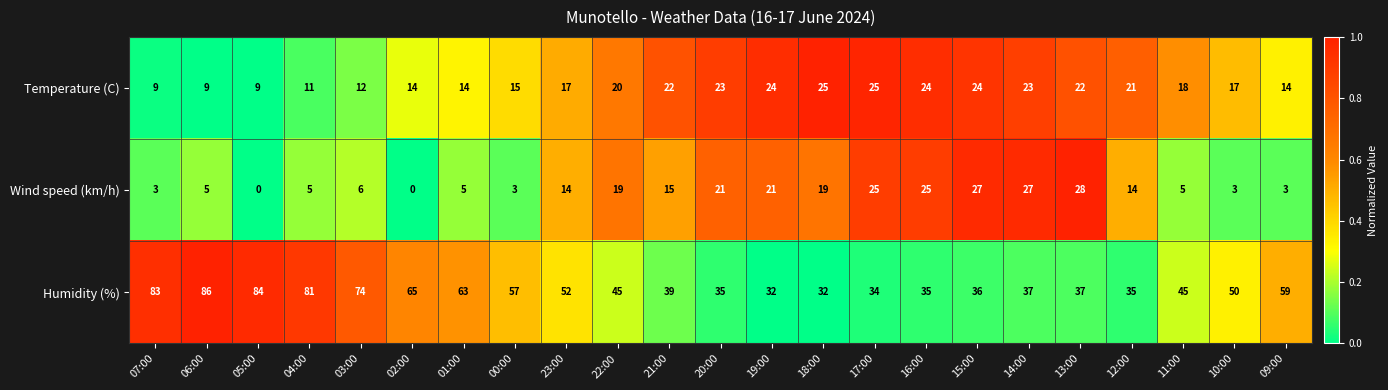

Count the number of data series in this chart.

3